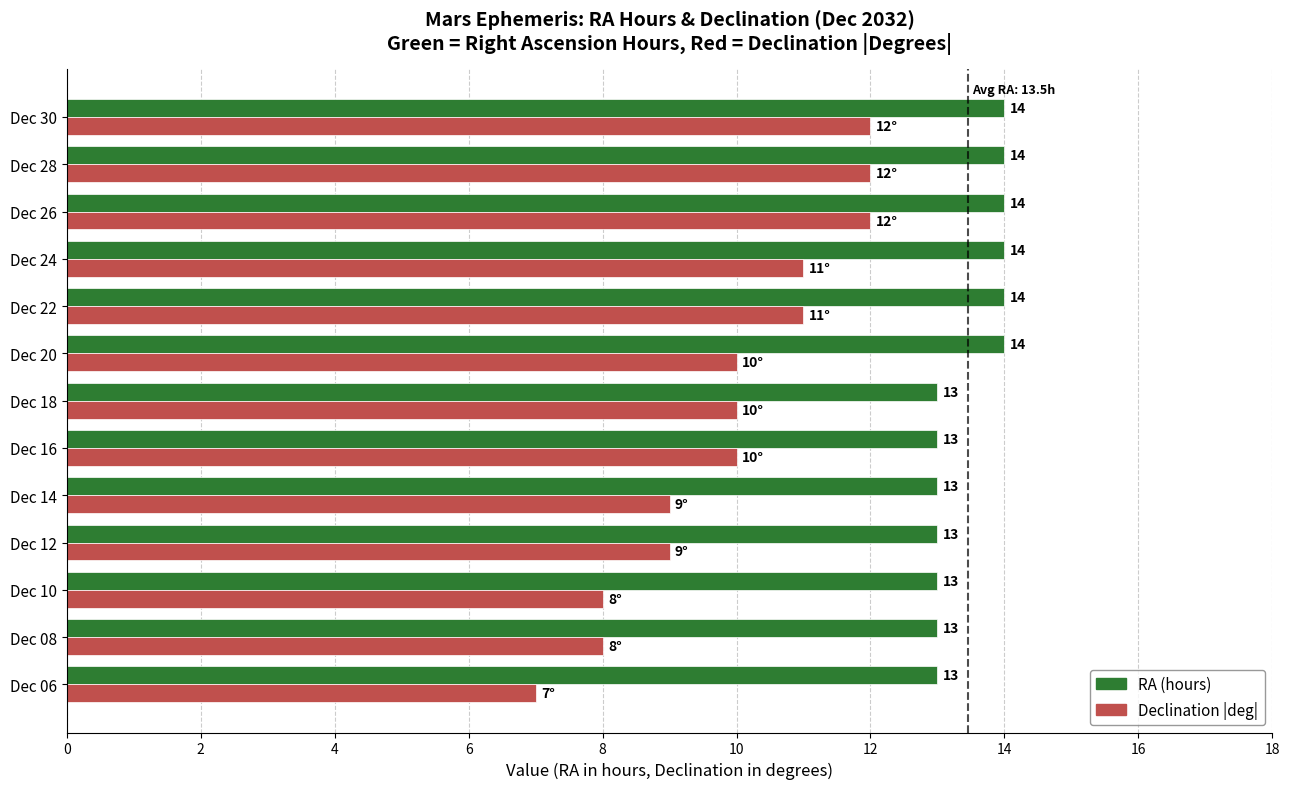

Is the value of Declination |deg| at Dec 14 greater than the value of RA (hours) at Dec 12?

No